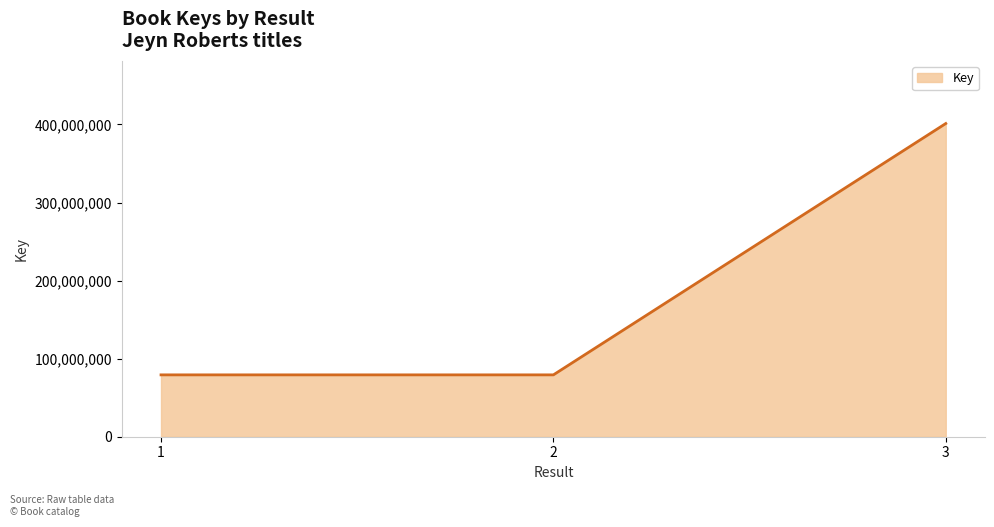

What is the maximum value shown in the chart?

401193972